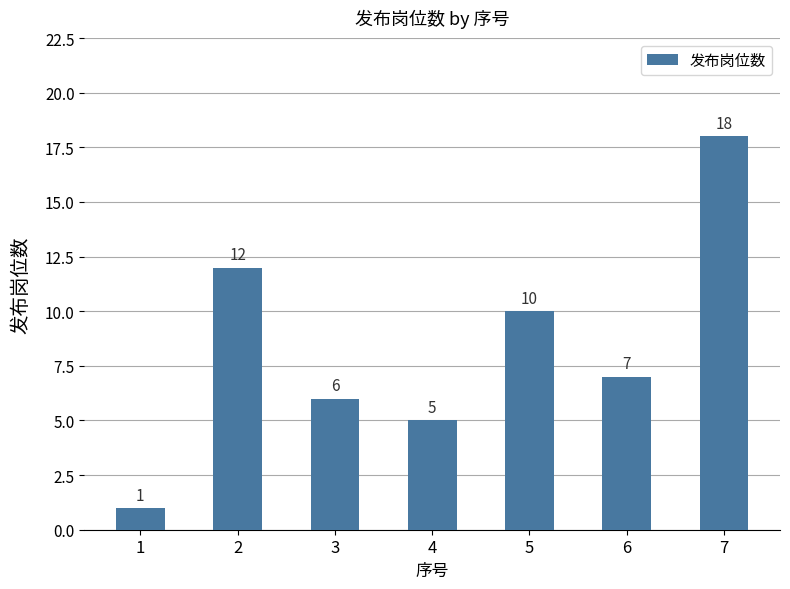

Rank the categories by value from lowest to highest.

1, 4, 3, 6, 5, 2, 7